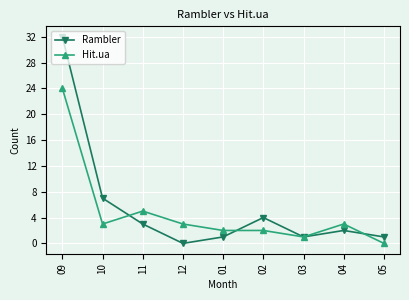

True or false: Hit.ua has more than 0 interior local peaks.

True